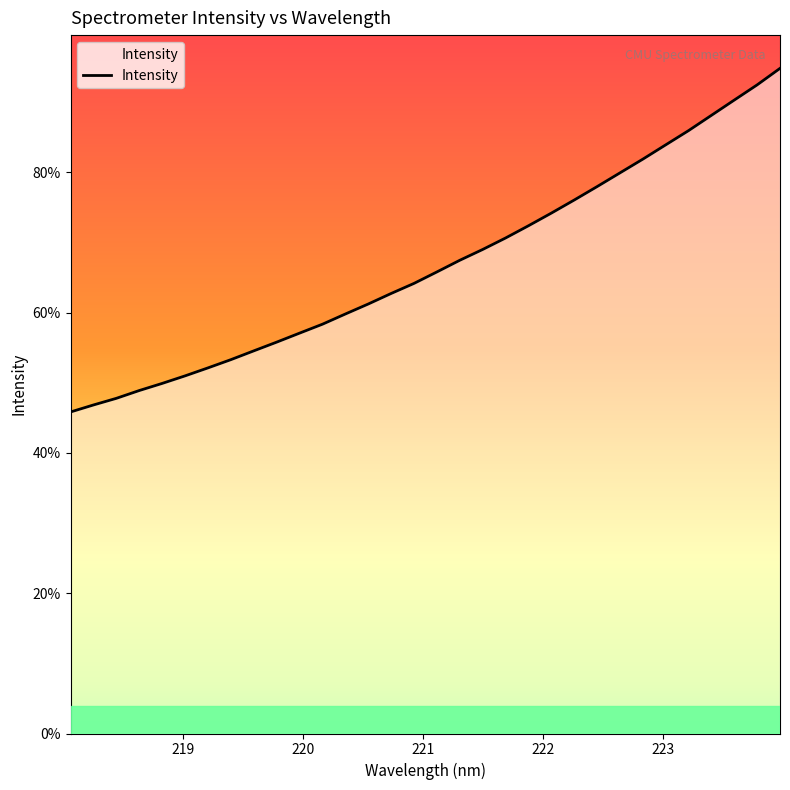

Does the chart display data point markers on the line(s)?

No